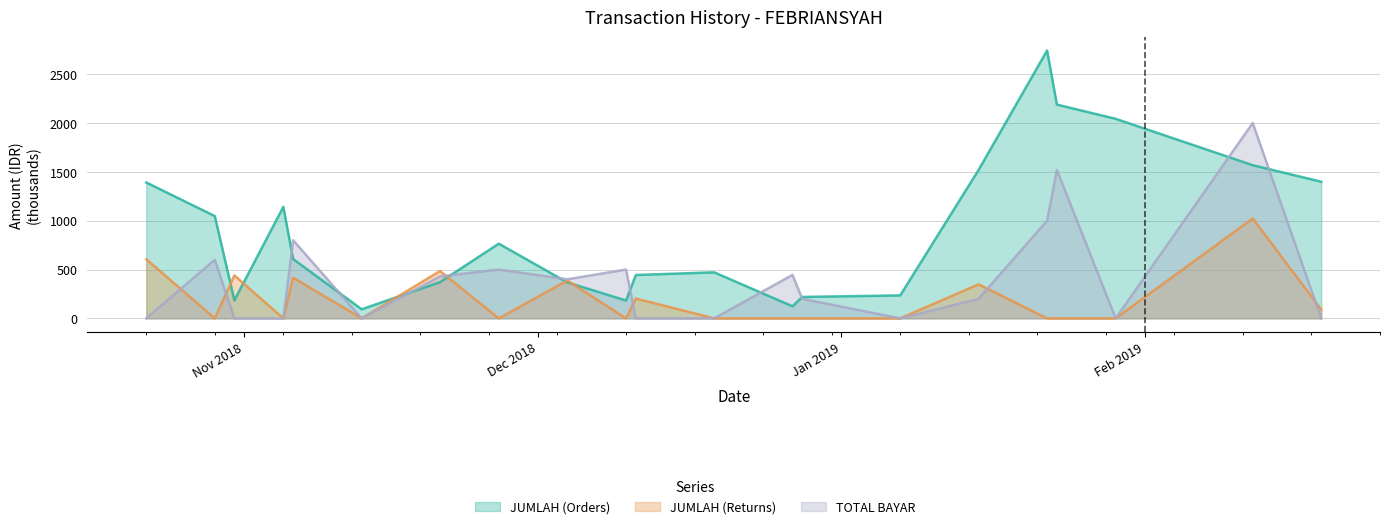

Between 2018-12-19 and 2019-02-19, which series saw the biggest shift?

JUMLAH (Orders)